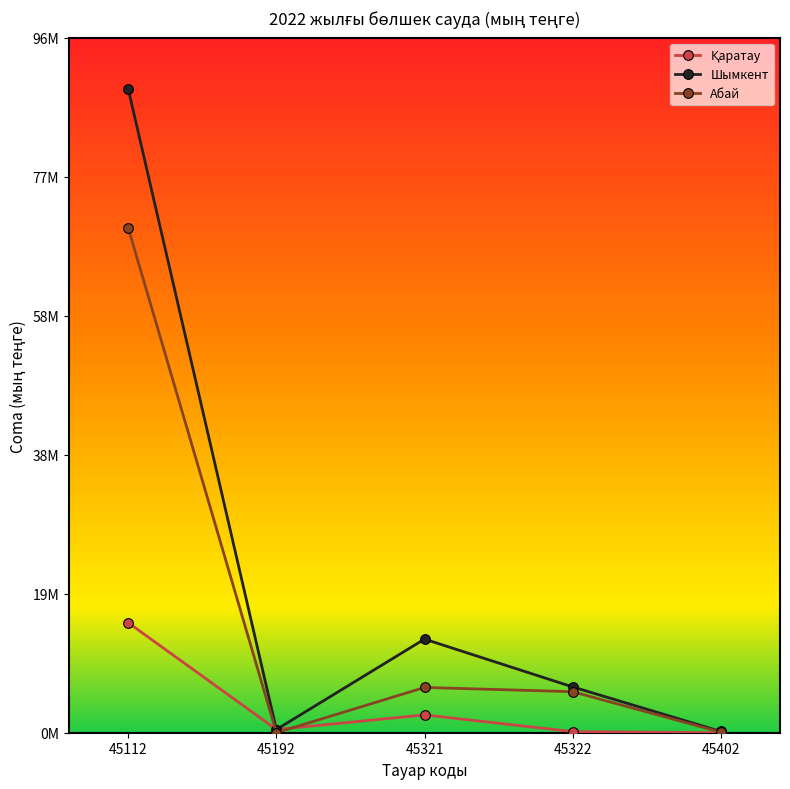

In Қаратау, how many points are higher than both neighbors (excluding endpoints)?

1